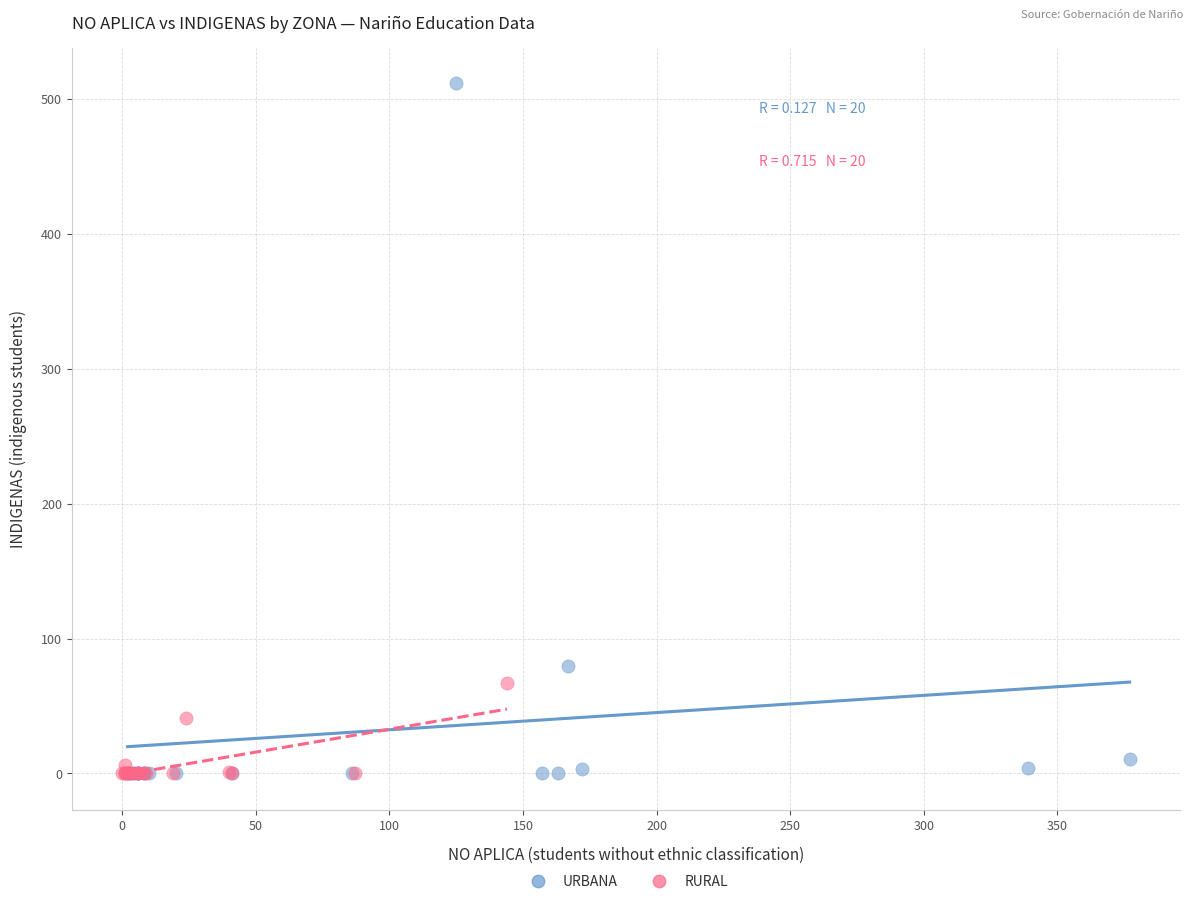

What are all the series names shown in the legend?

URBANA, RURAL